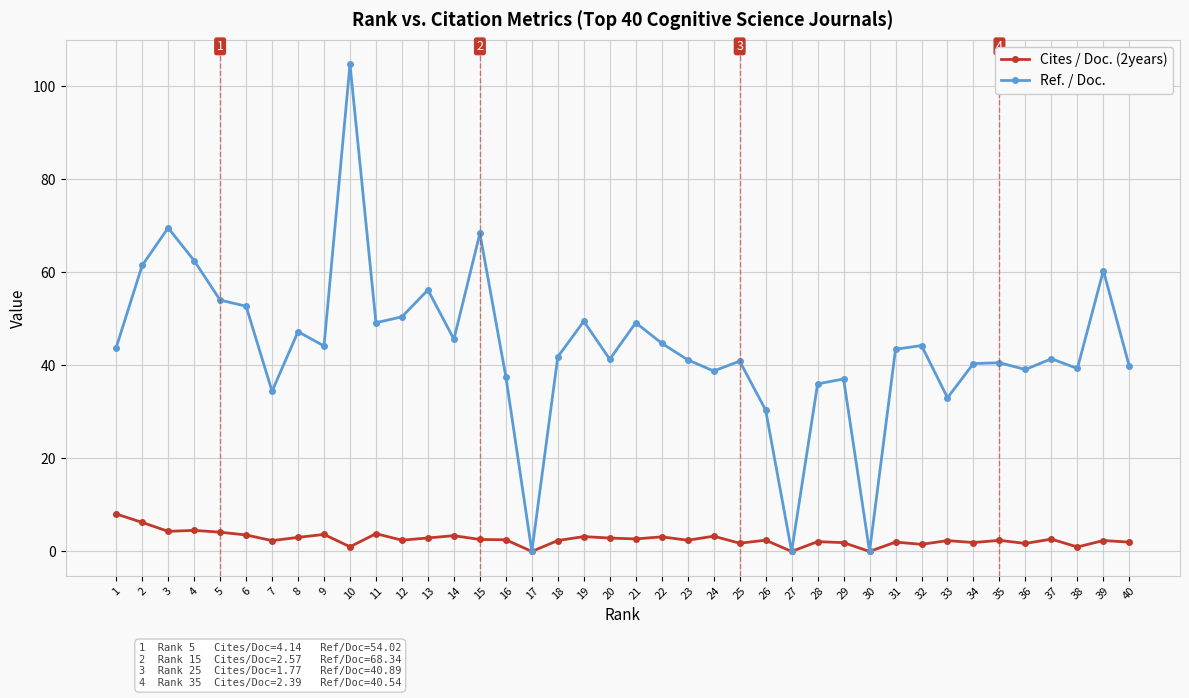

What is the sum of all Ref. / Doc. values?

1754.1